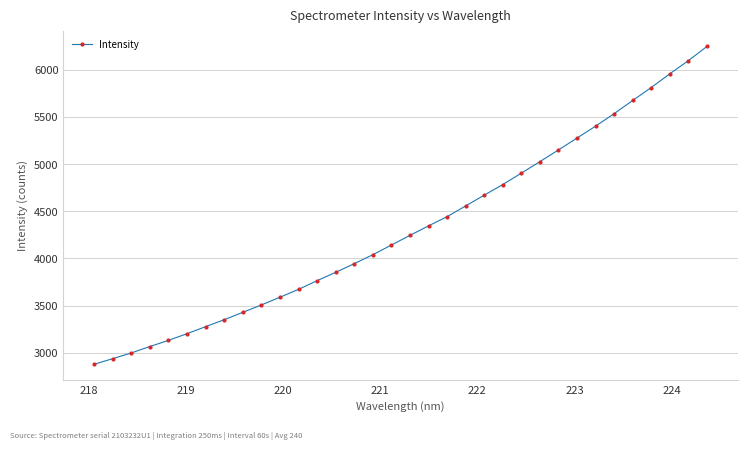

What is the average value?

4320.1